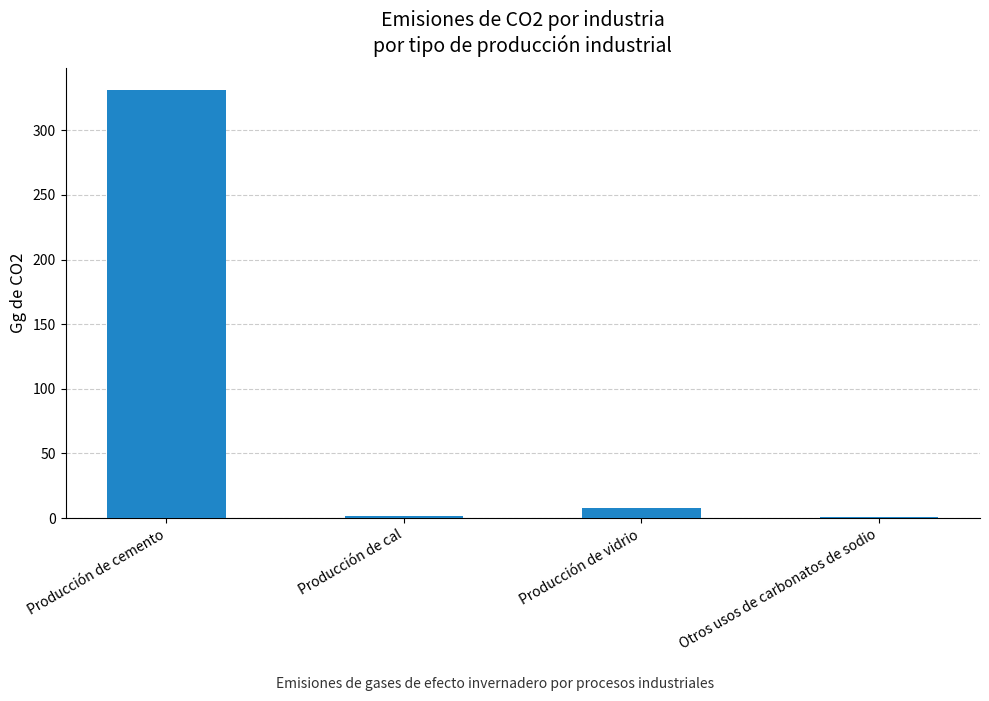

Is it true that the value at Producción de vidrio is 8.0?

True